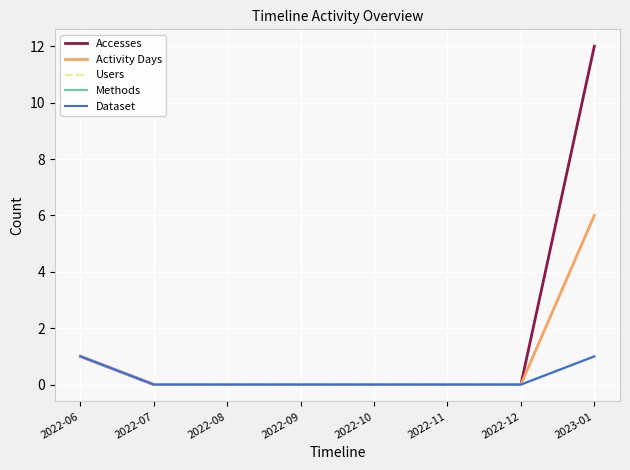

Is this an area chart (filled region under the line)?

No